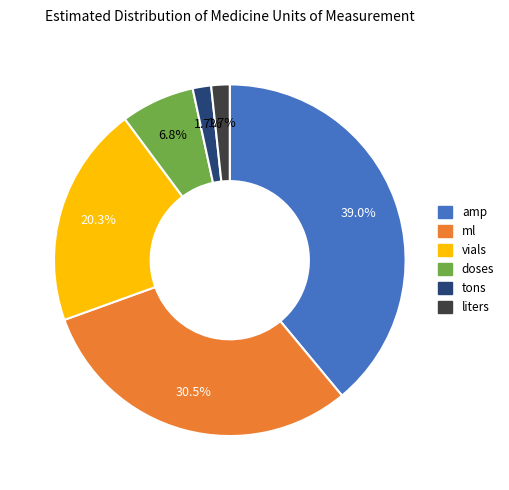

Count the number of slices in the pie.

6